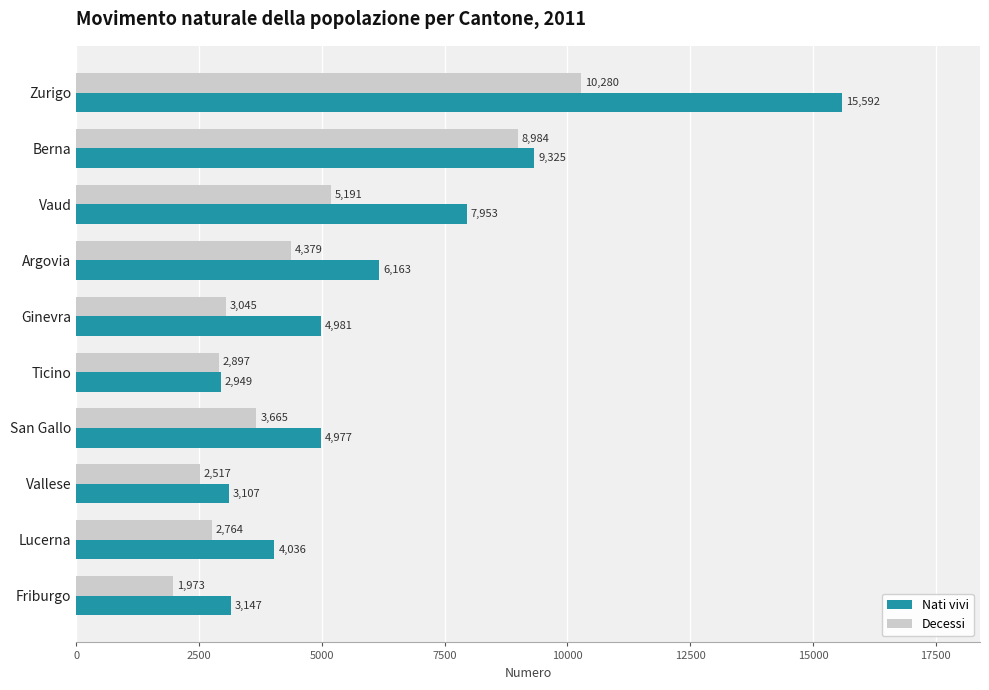

Where is Decessi nearest to the value 6126?

Vaud